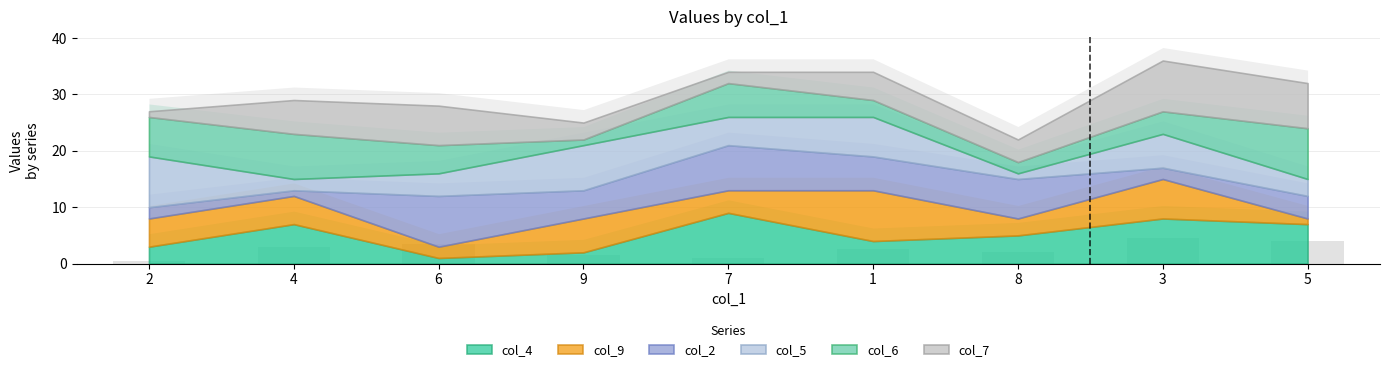

What is the greatest value displayed?

4.5